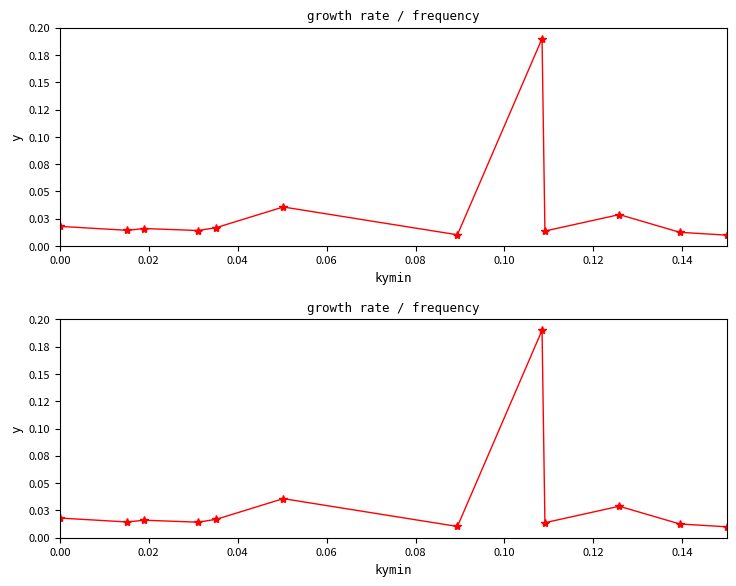

Reading left to right, list all the values displayed in this chart.

0.0	0.0	0.0	0.0	0.0	0.0	0.0	0.2	0.0	0.0	0.0	0.0